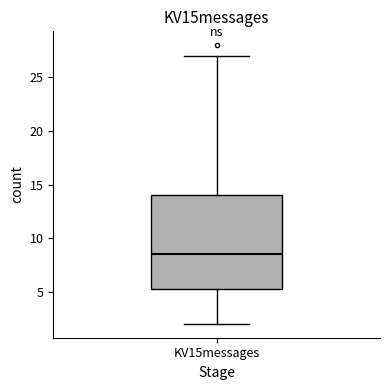

Where is the upper edge of the box for KV15messages on the y-axis? The values are not printed on the chart, so give them approximately, as read against the axis.

14.0